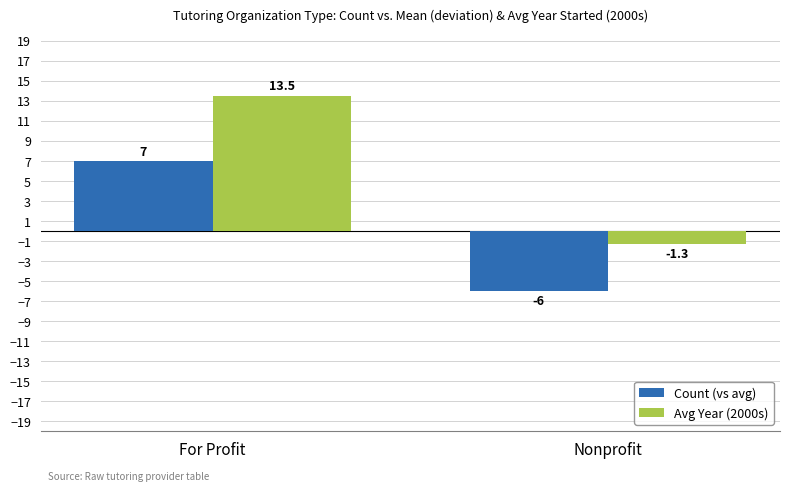

Which series has the widest spread of values?

Avg Year (2000s)